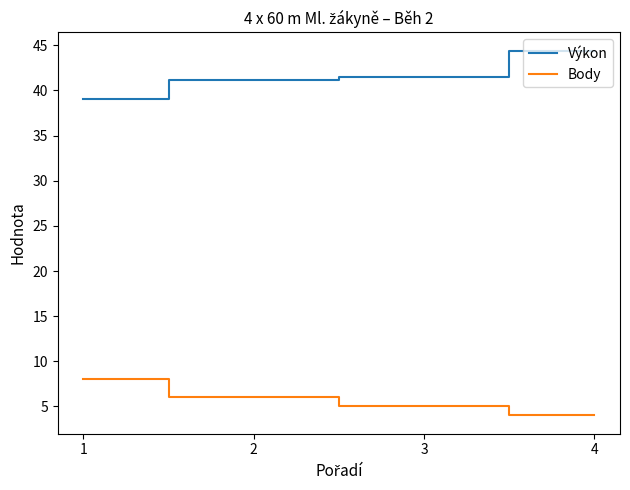

What is the smallest value displayed?

4.0